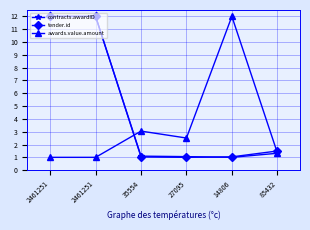

What are all the series names shown in the legend?

contracts.awardID, tender.id, awards.value.amount